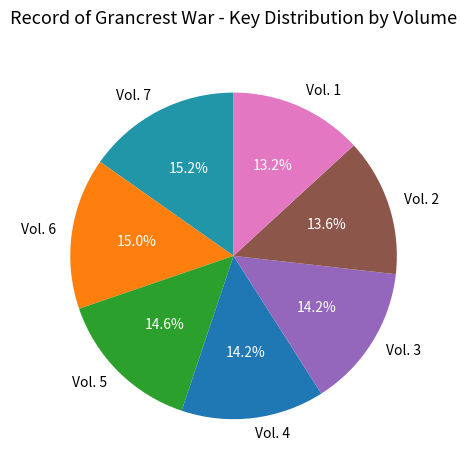

Count the number of slices in the pie.

7